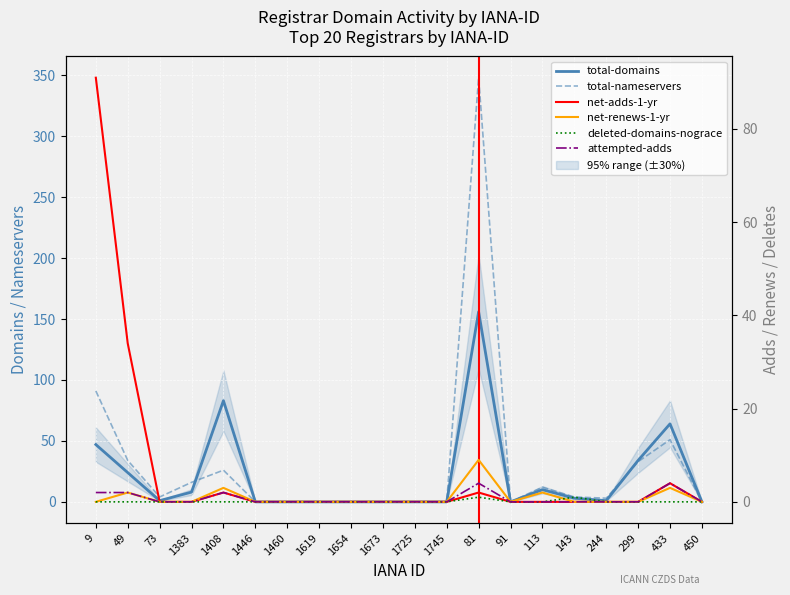

True or false: total-nameservers has a value of 207 at 450.

False